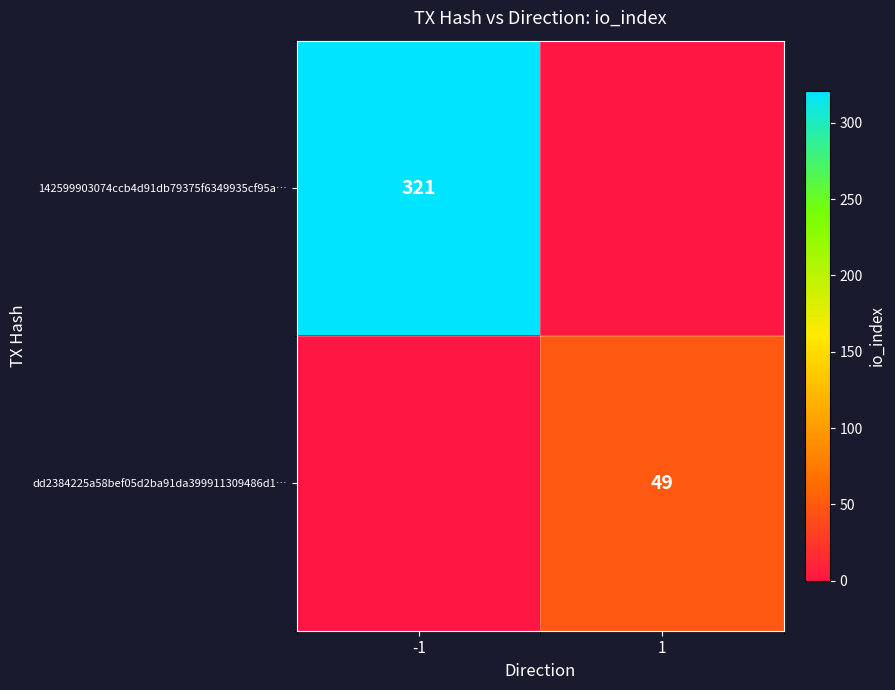

The 142599903074ccb4d91db79375f6349935cf95a… series shows 321 at -1. True or false?

True